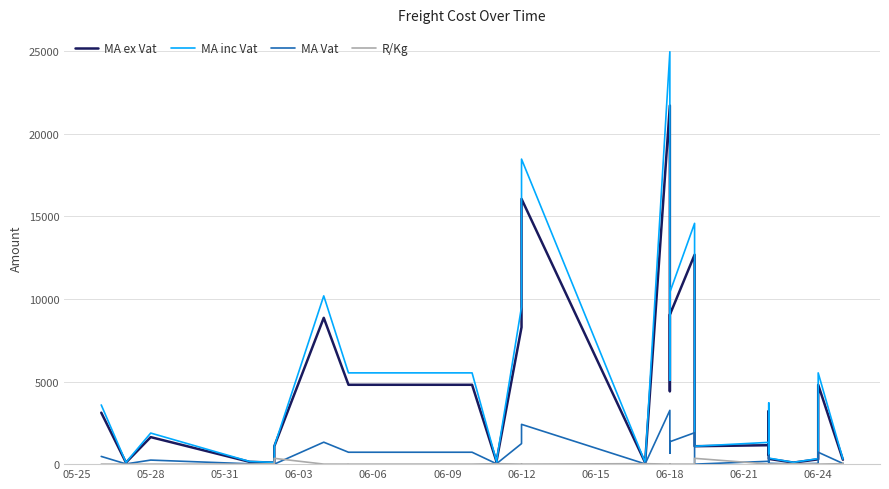

Reading right to left, list all the values displayed in this chart.

MA ex Vat: 266.1	266.1	4801.8	292.1	94.2	318.0	3220.5	563.7	1145.4	1083.5	12670.4	9038.8	4414.2	21699.2	94.2	16049.9	8948.0	8282.2	266.1	94.2	94.2	4801.8	4801.8	4801.8	4801.8	8854.0	1083.5	93.5	139.0	1635.3	93.5	93.5	93.5	3114.3
MA inc Vat: 306.0	306.0	5522.1	335.9	108.4	365.7	3703.6	648.3	1317.2	1083.5	14571.0	10394.6	5076.4	24954.1	108.4	18457.4	10290.2	9524.5	306.0	108.4	108.4	5522.1	5522.1	5522.1	5522.1	10182.1	1083.5	107.5	159.9	1880.6	107.5	107.5	107.5	3581.5
MA Vat: 39.9	39.9	720.3	43.8	14.1	47.7	483.1	84.6	171.8	0.0	1900.6	1355.8	662.1	3254.9	14.1	2407.5	1342.2	1242.3	39.9	14.1	14.1	720.3	720.3	720.3	720.3	1328.1	0.0	14.0	20.9	245.3	14.0	14.0	14.0	467.1
R/Kg: 93.5	28.1	0.6	10.2	28.1	7.4	2.4	2.6	3.6	350.5	0.4	1.1	2.1	1.3	28.1	1.5	0.7	0.8	28.1	28.1	28.1	0.7	1.1	0.7	0.5	2.0	350.5	27.9	1.6	0.0	0.0	0.0	0.0	1.4